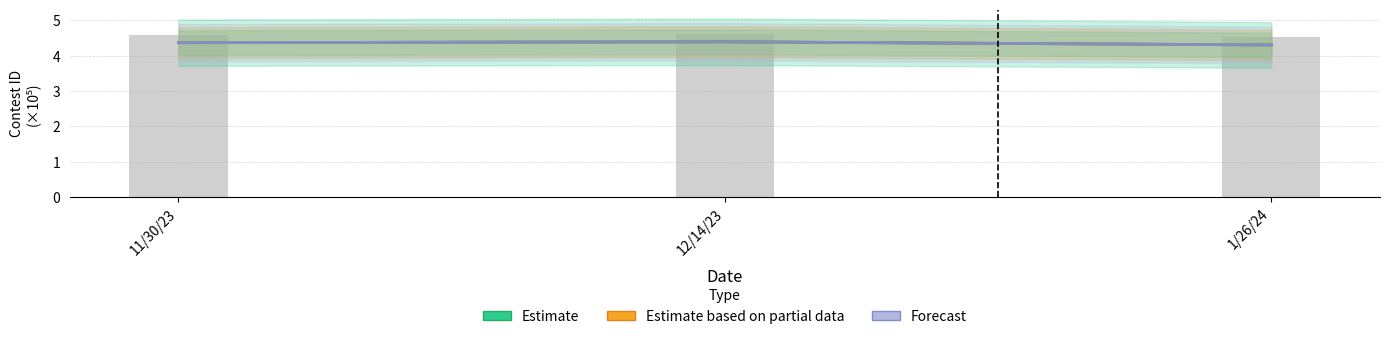

Reading right to left, transcribe all the data shown in this chart.

Estimate: 1/26/24=4.3	12/14/23=4.4	11/30/23=4.4
Estimate based on partial data: 1/26/24=4.3	12/14/23=4.4	11/30/23=4.4
Forecast: 1/26/24=4.3	12/14/23=4.4	11/30/23=4.4